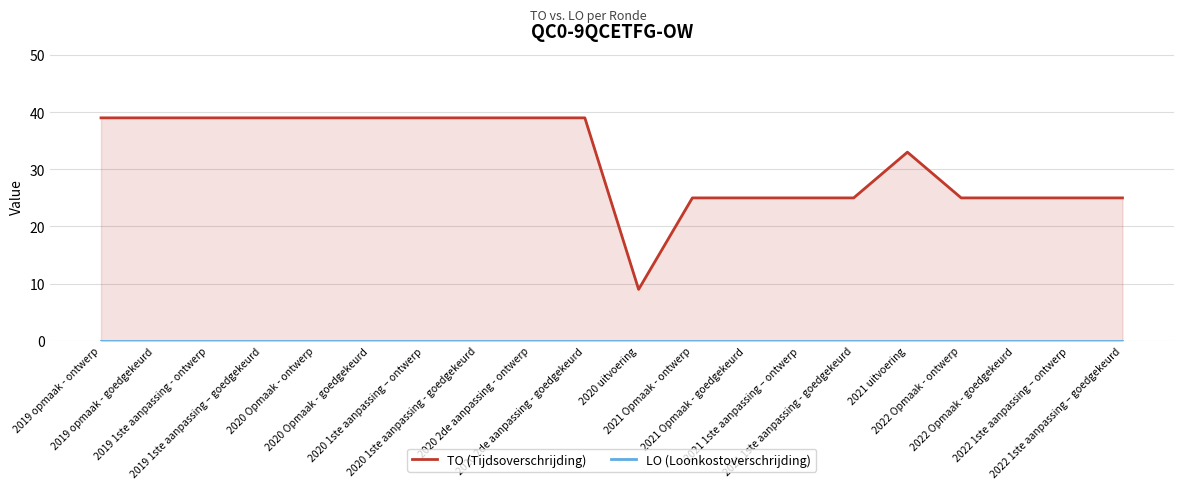

At which label does TO (Tijdsoverschrijding) reach its minimum?

2020 uitvoering